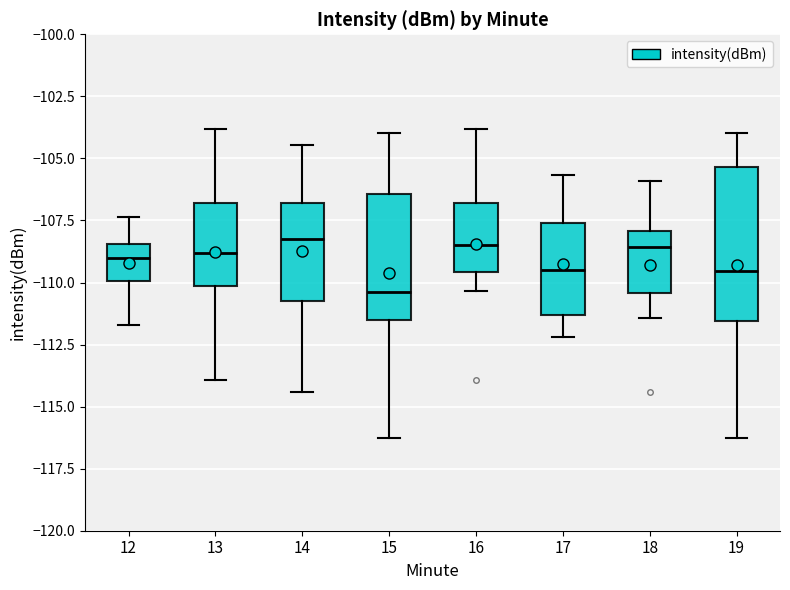

Comparing the boxes themselves (not the whiskers), which one is the tallest?

19